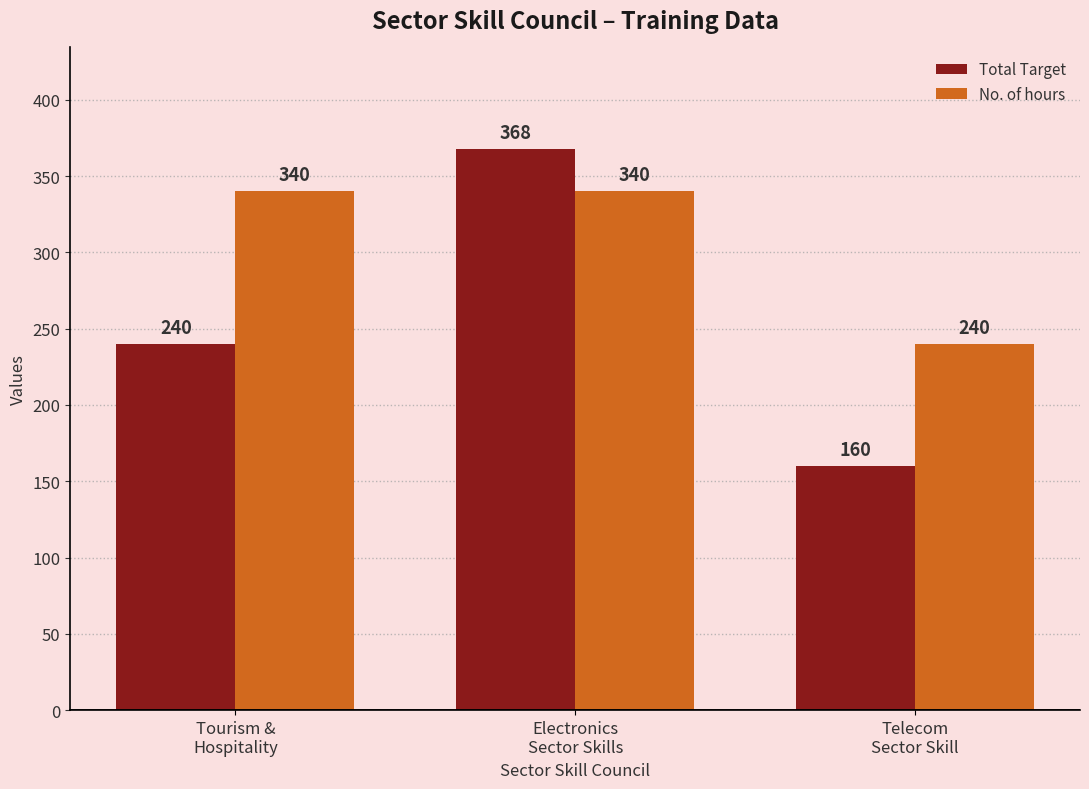

How many bars are there in total?

6